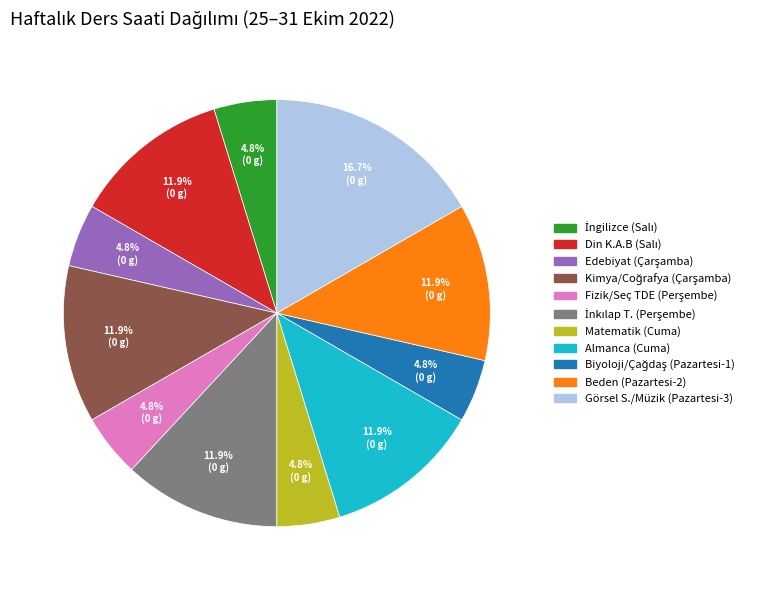

What is the largest slice in the pie chart?

Görsel S./Müzik (Pazartesi-3)